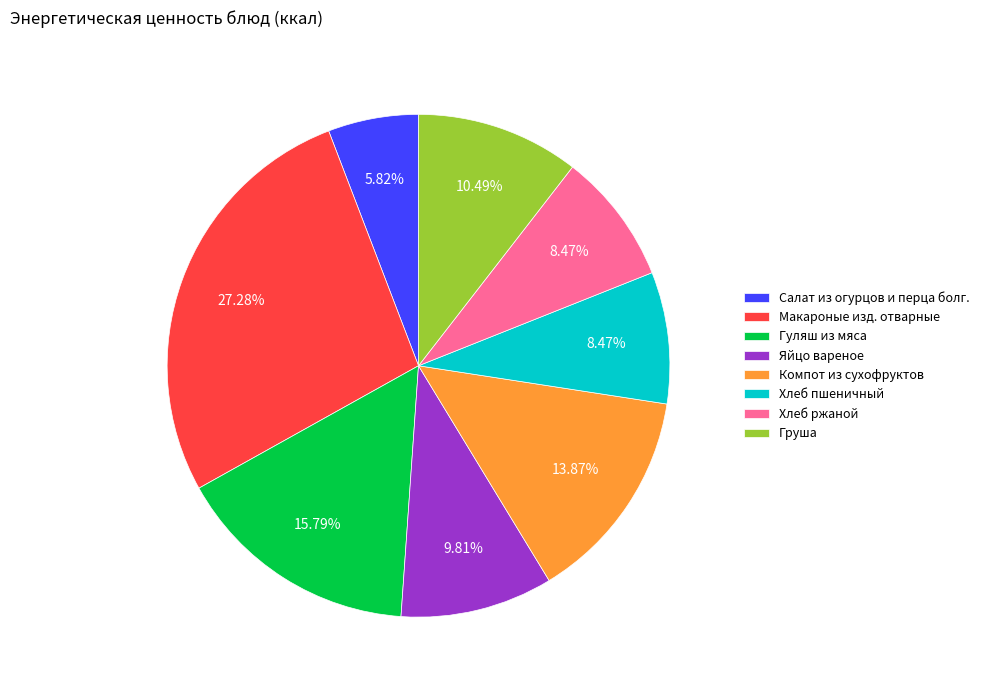

How many slices are in this pie chart?

8